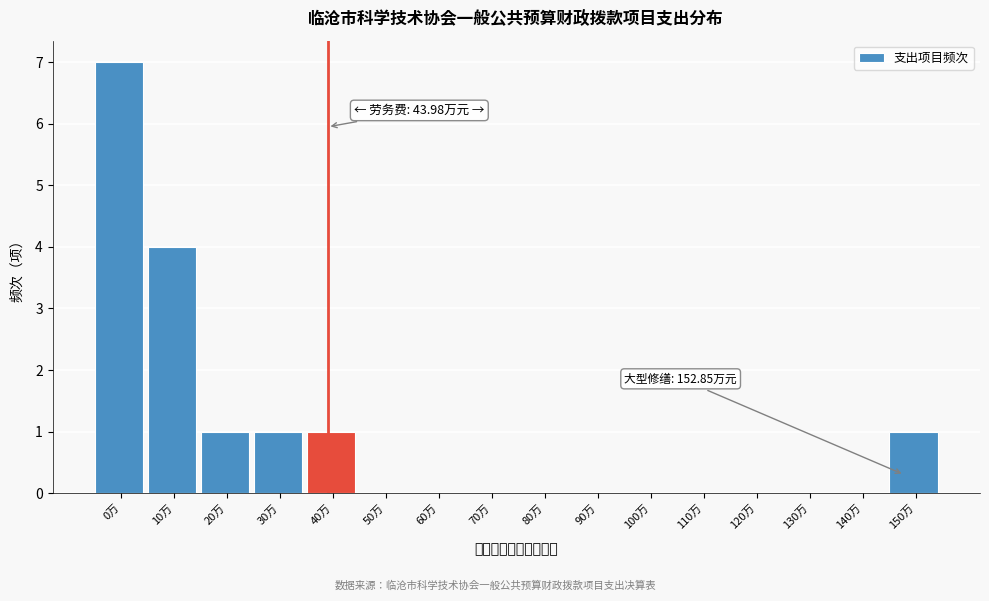

Reading left to right, list all the values displayed in this chart.

0万=7	10万=4	20万=1	30万=1	40万=1	50万=0	60万=0	70万=0	80万=0	90万=0	100万=0	110万=0	120万=0	130万=0	140万=0	150万=1